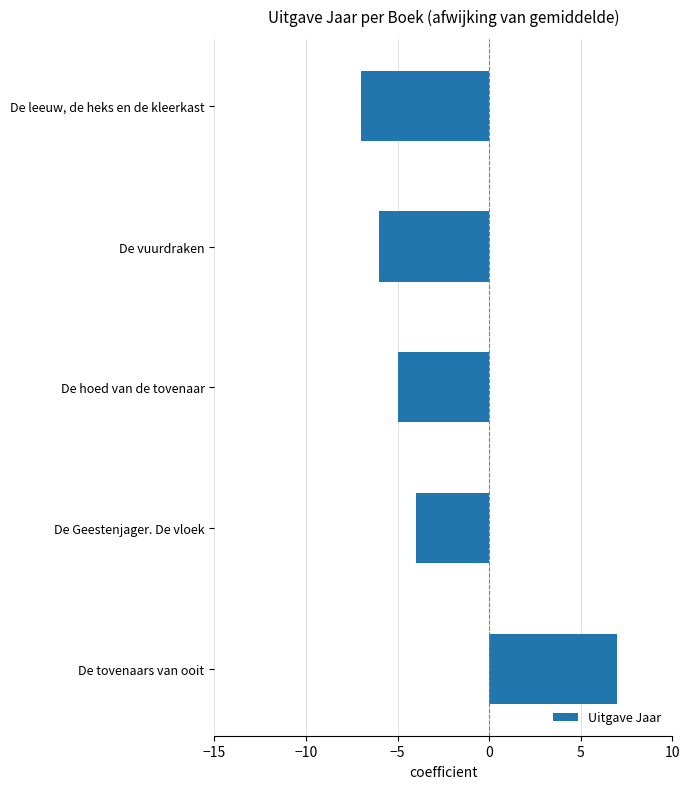

What is the maximum value shown in the chart?

7